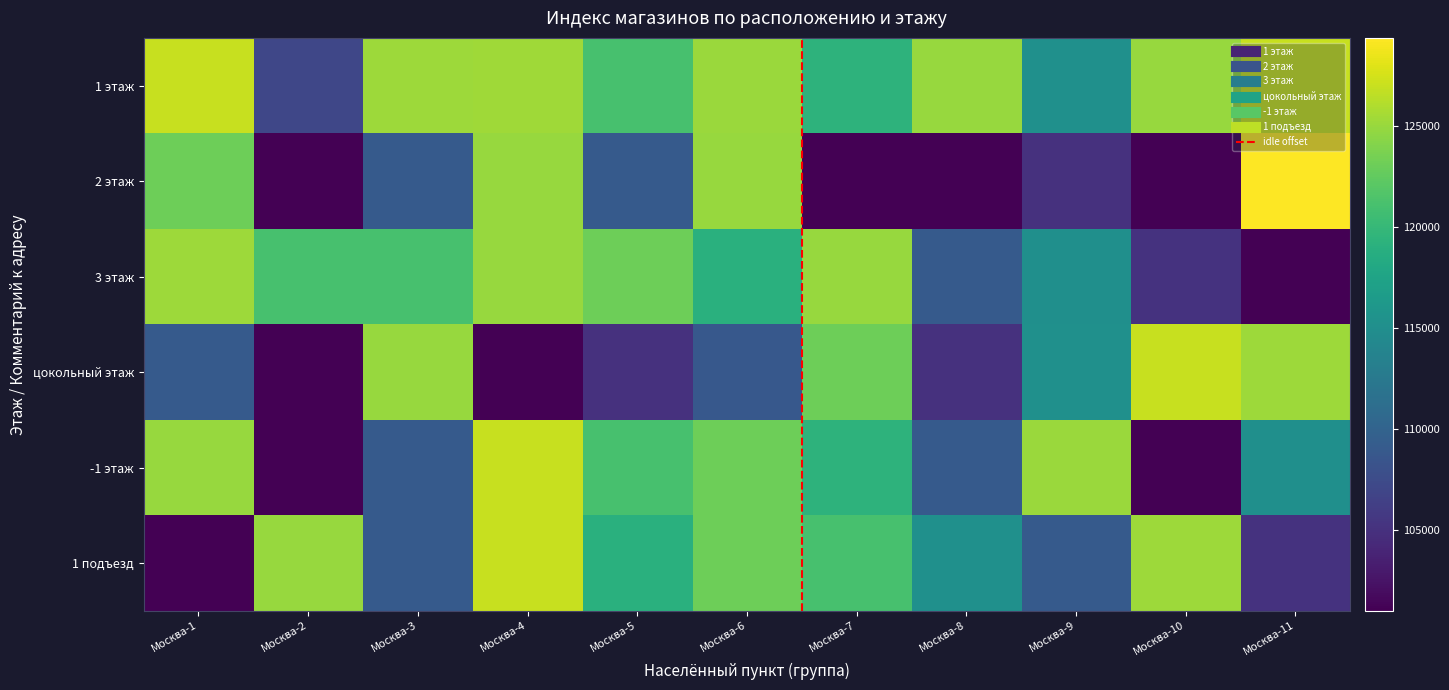

List the labels in order of 1 этаж value, largest first.

Москва-11, Москва-1, Москва-4, Москва-3, Москва-6, Москва-8, Москва-10, Москва-5, Москва-7, Москва-9, Москва-2